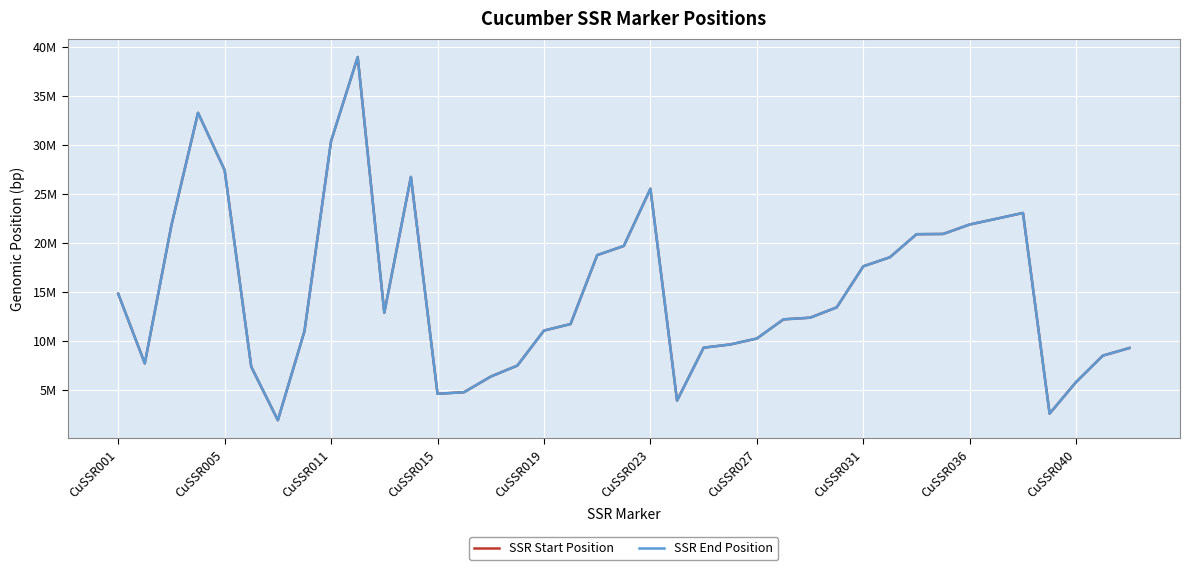

Does the chart display data point markers on the line(s)?

No